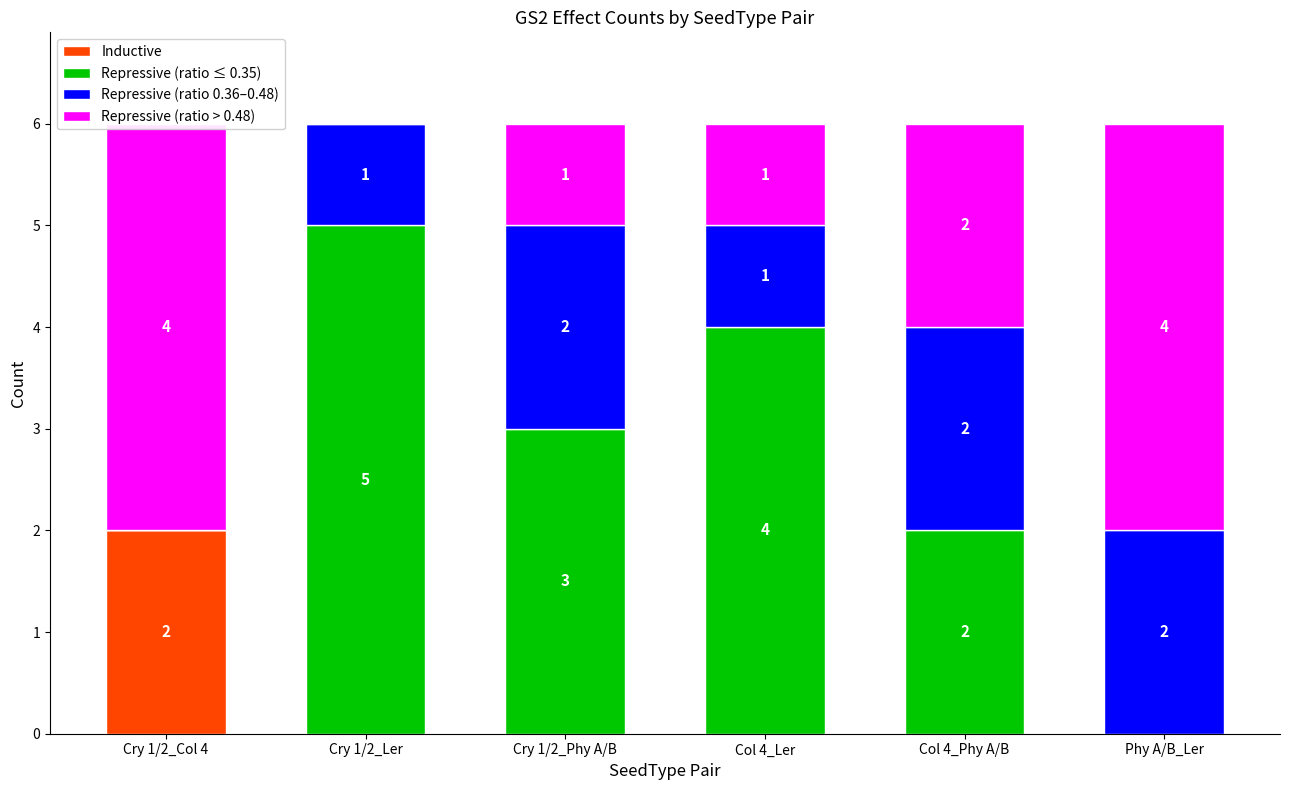

Between Col 4_Ler and Cry 1/2_Ler, which is larger?

Col 4_Ler